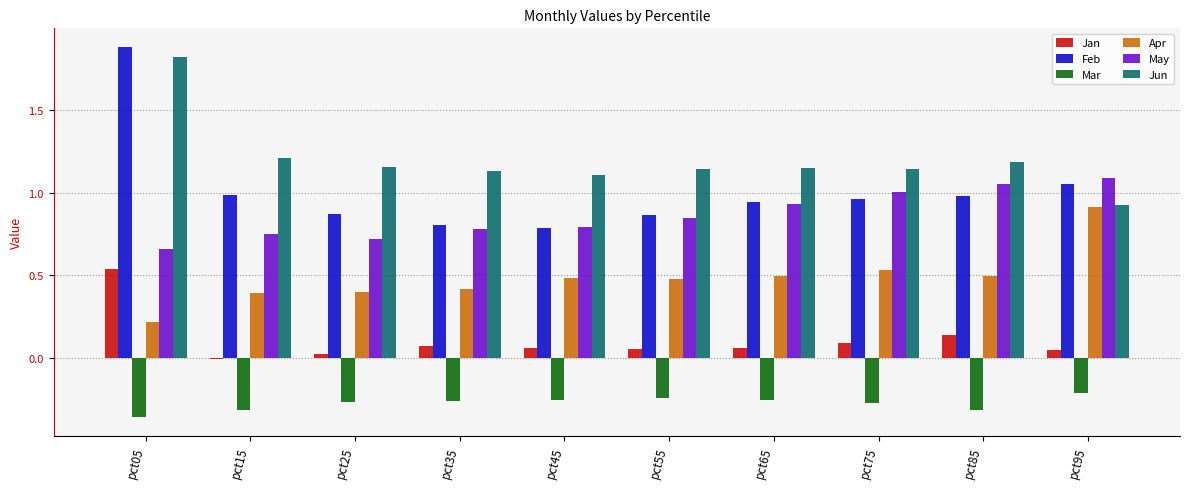

What is the sum of the Jun values at pct05 and pct65?

3.0